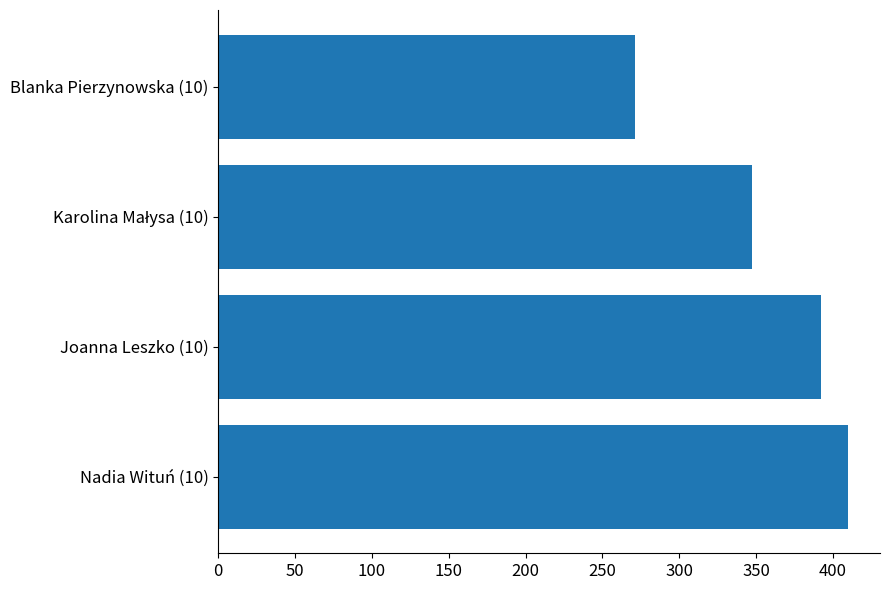

Read the value at Joanna Leszko (10), to the nearest 50.

400